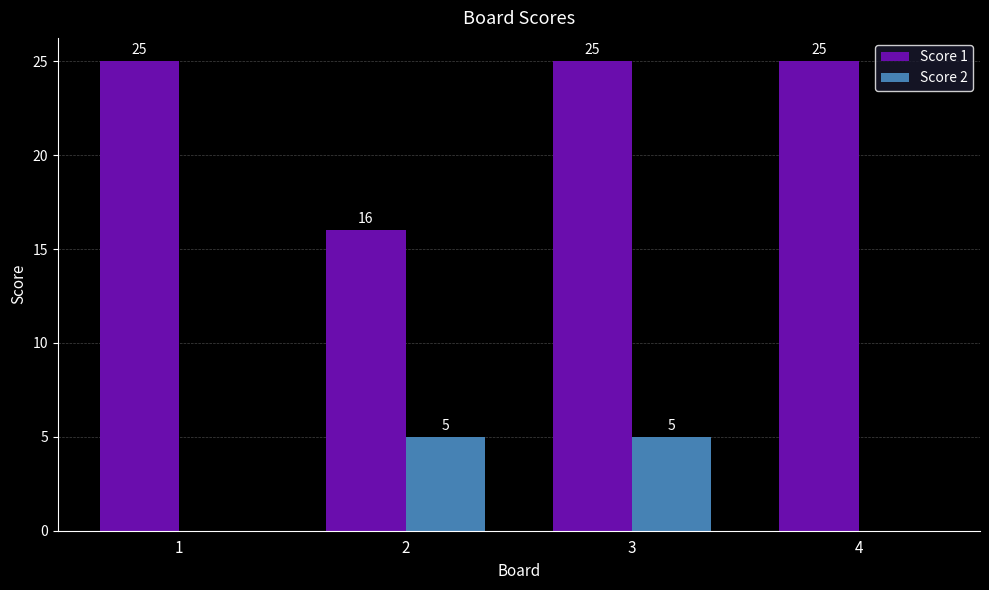

The value of Score 1 at 2 is 16. True or false?

True